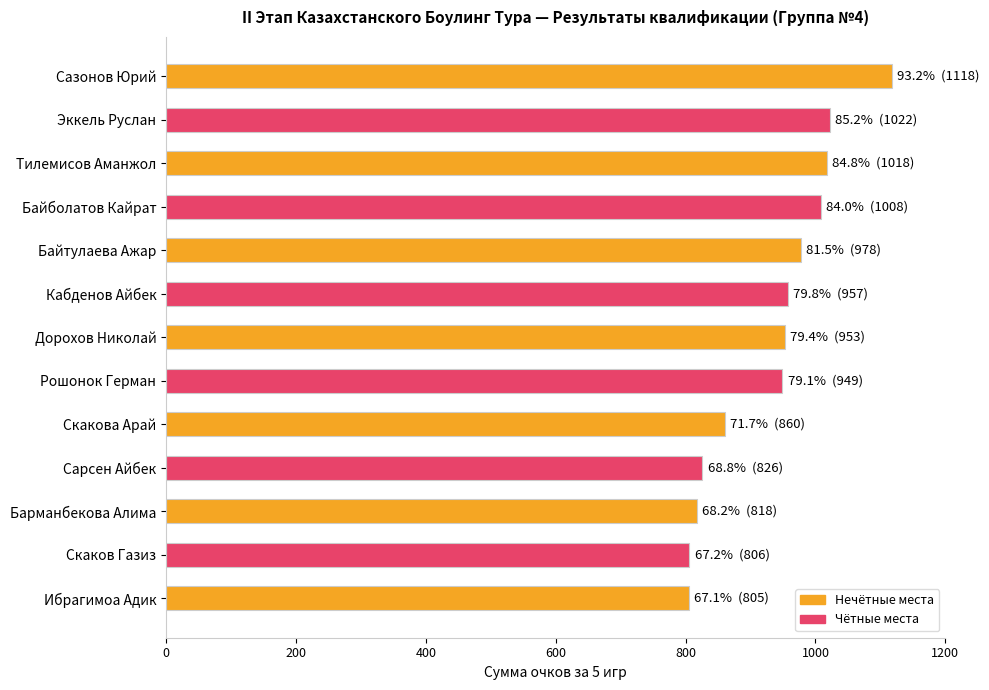

What is the smallest value displayed?

805